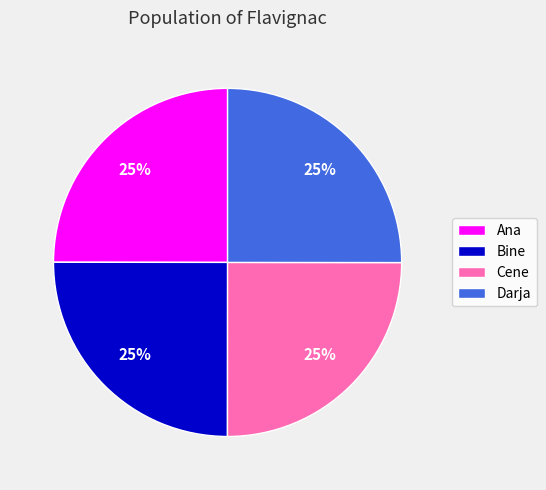

What percentage is the Darja slice, to the nearest percent?

25%